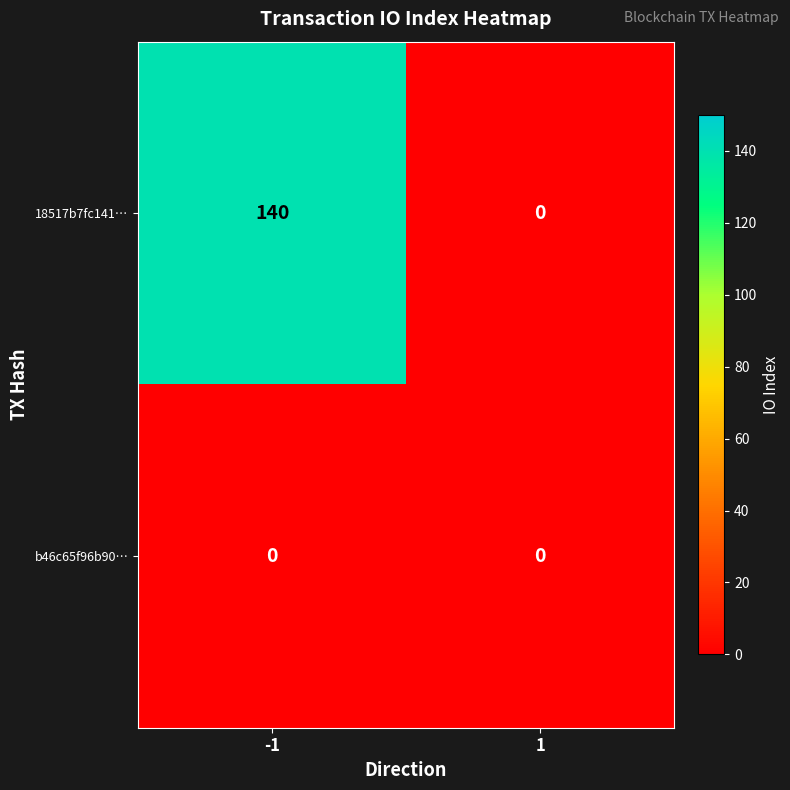

What is the difference between the maximum and minimum values in the 18517b7fc141… series?

140